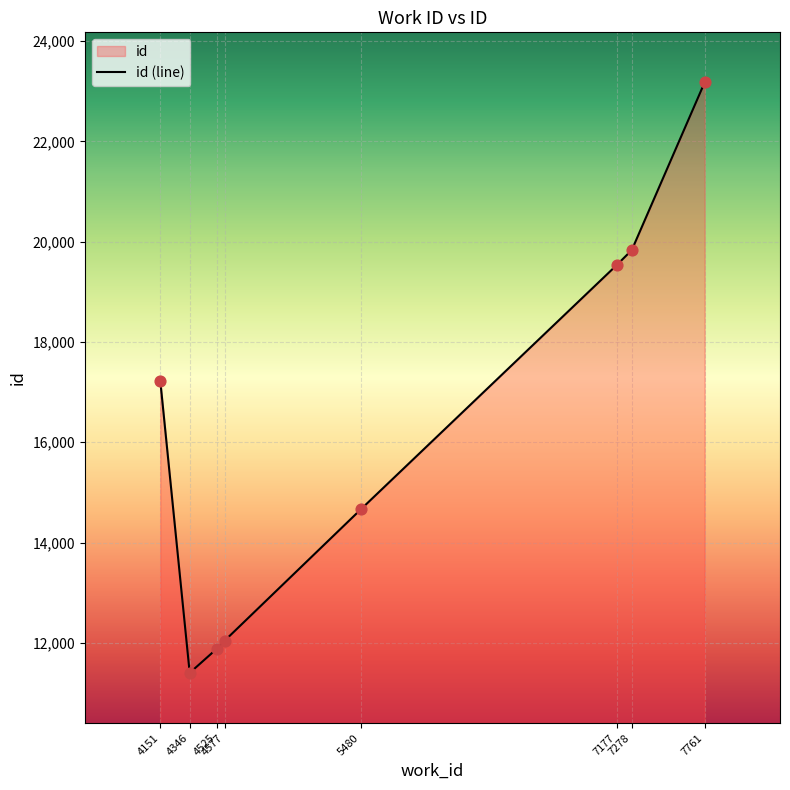

Between 7761 and 7278, which is larger?

7761